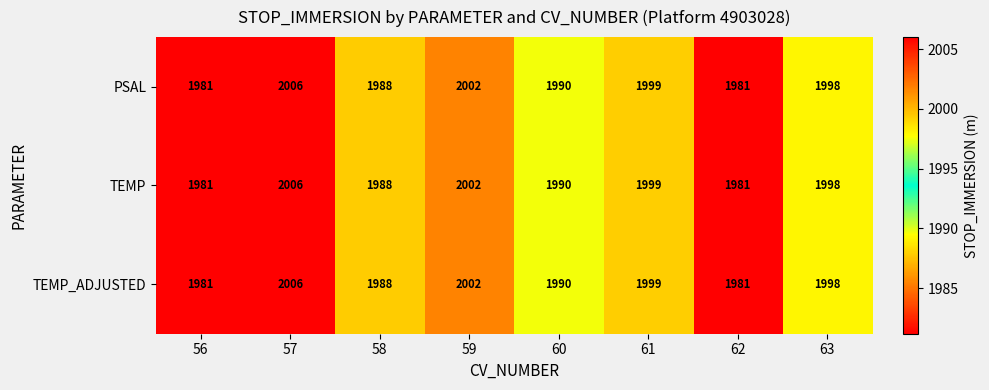

What is the difference between the TEMP_ADJUSTED values at 58 and 61?

11